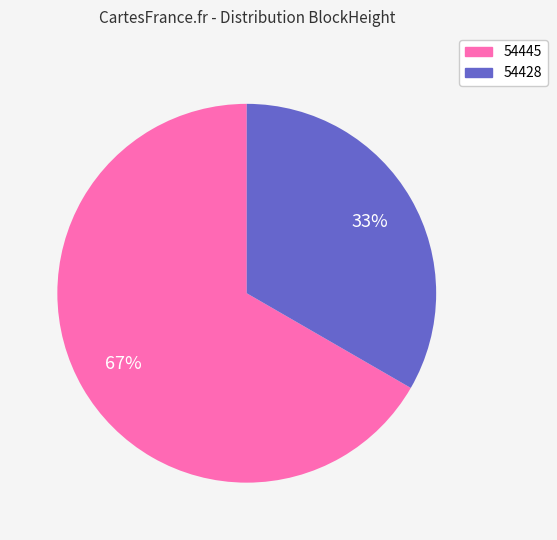

To the nearest percent, what is the combined percentage of 54428 and 54445?

100%